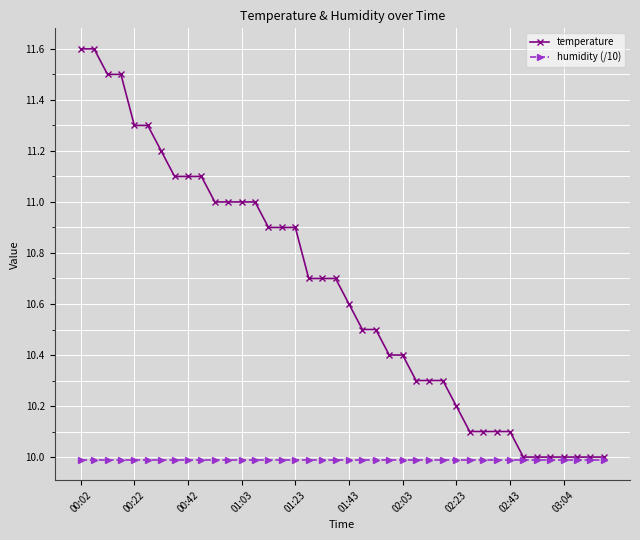

How many lines are shown in the chart?

2